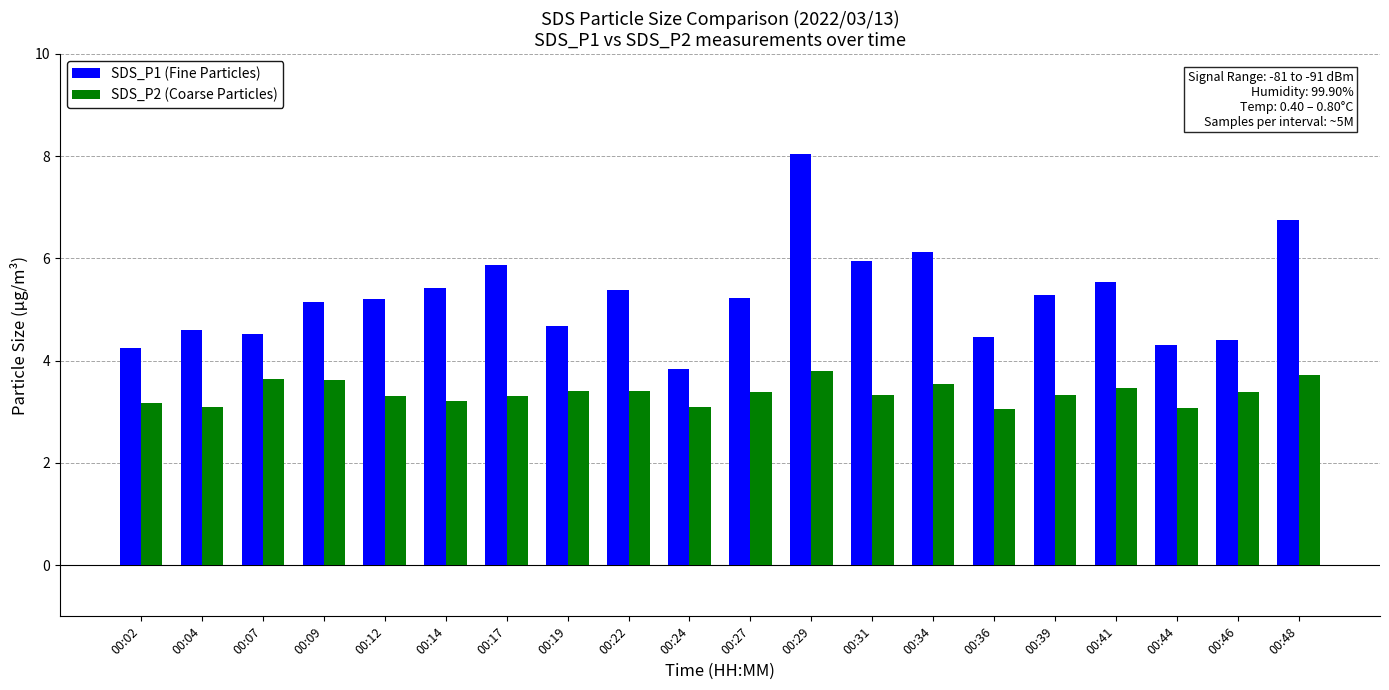

What is the maximum value for SDS_P1 (Fine Particles)?

8.1